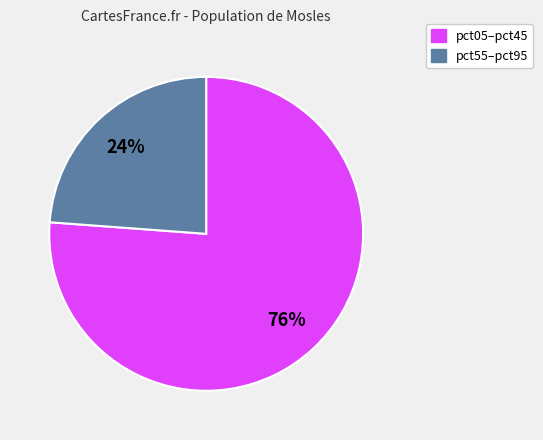

To the nearest percent, what is the difference between the largest and smallest slice percentages?

52%